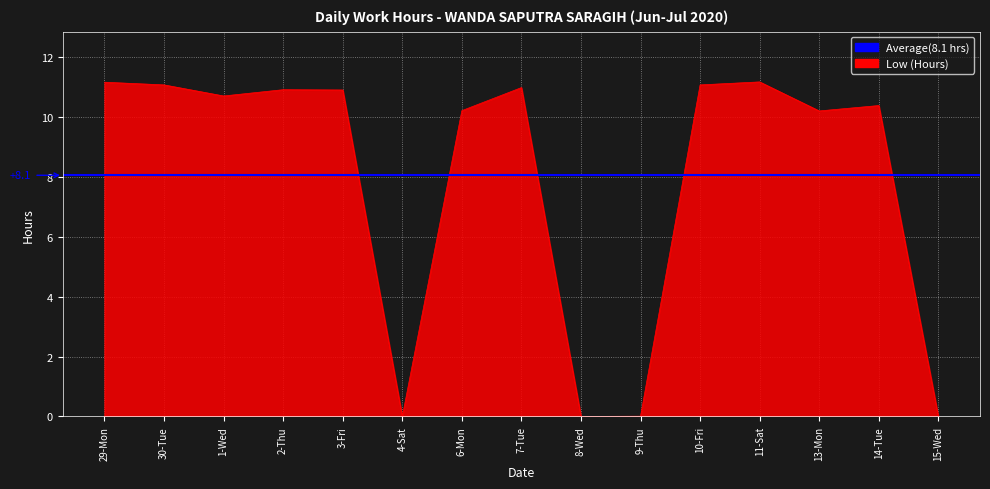

What is the ratio of the value at 7-Tue to the value at 14-Tue?

1.1